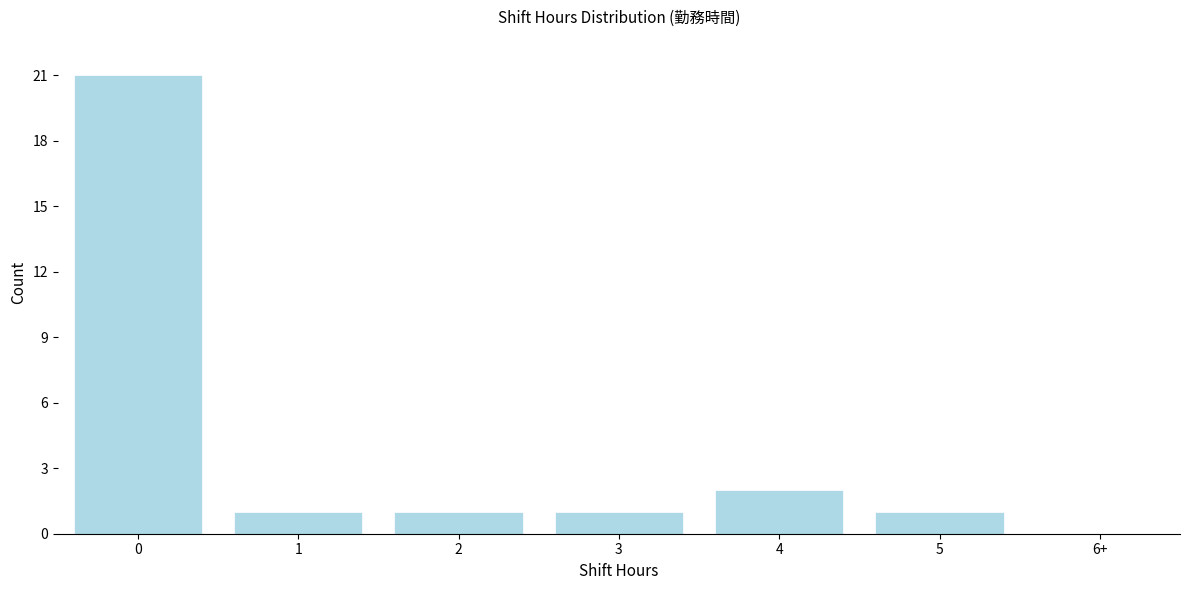

Reading left to right, list all the values displayed in this chart.

0=21	1=1	2=1	3=1	4=2	5=1	6+=0